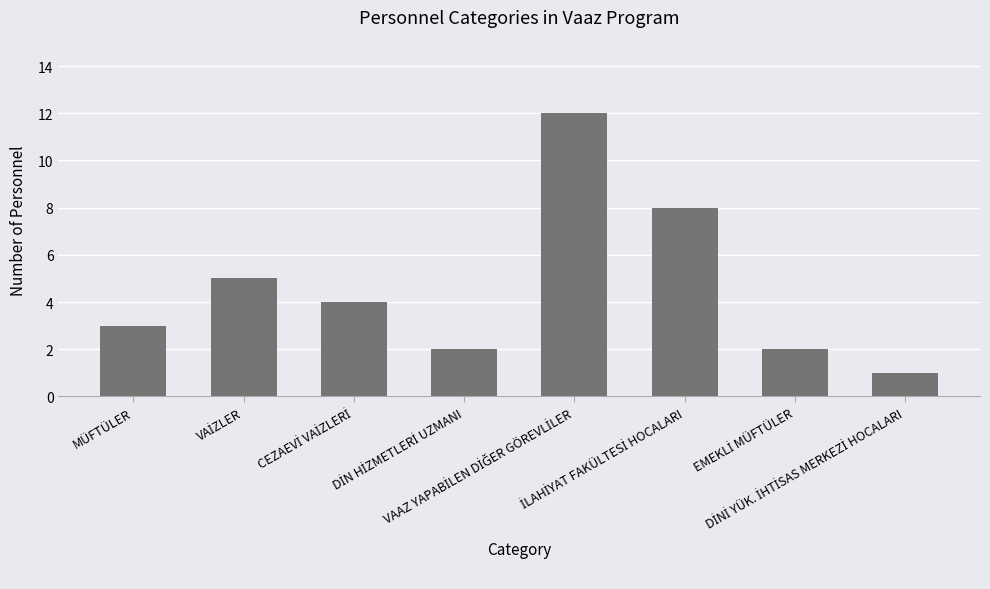

Are the bars horizontal?

No